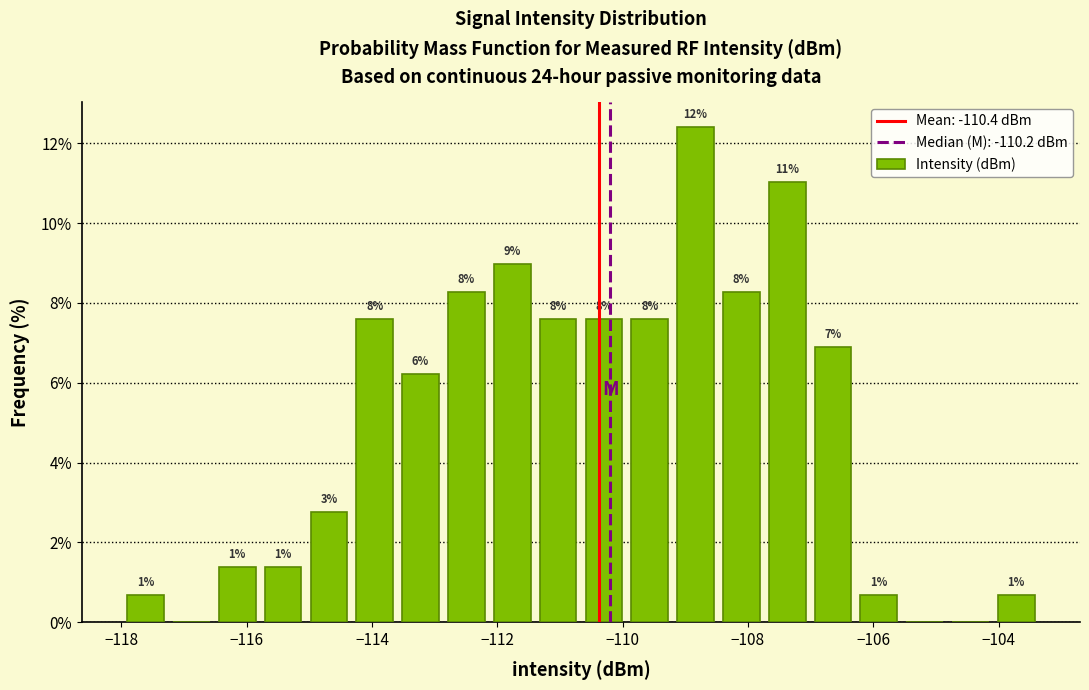

Read against the x-axis, roughly where is the centre of the tallest bar?

-108.8